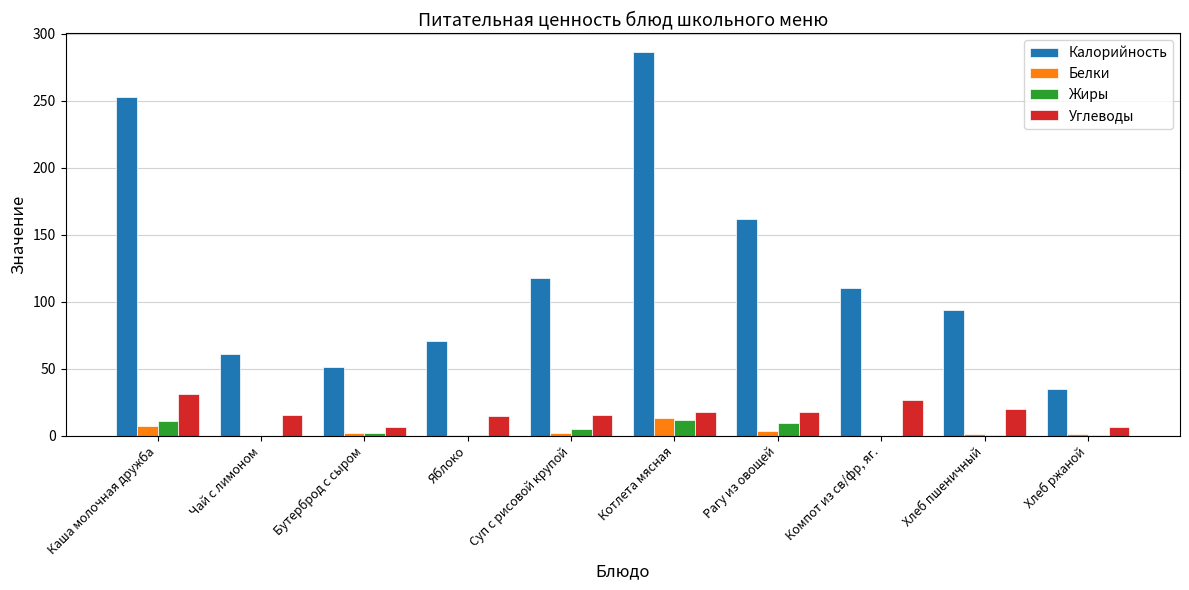

Where is Жиры nearest to the value 5?

Суп с рисовой крупой